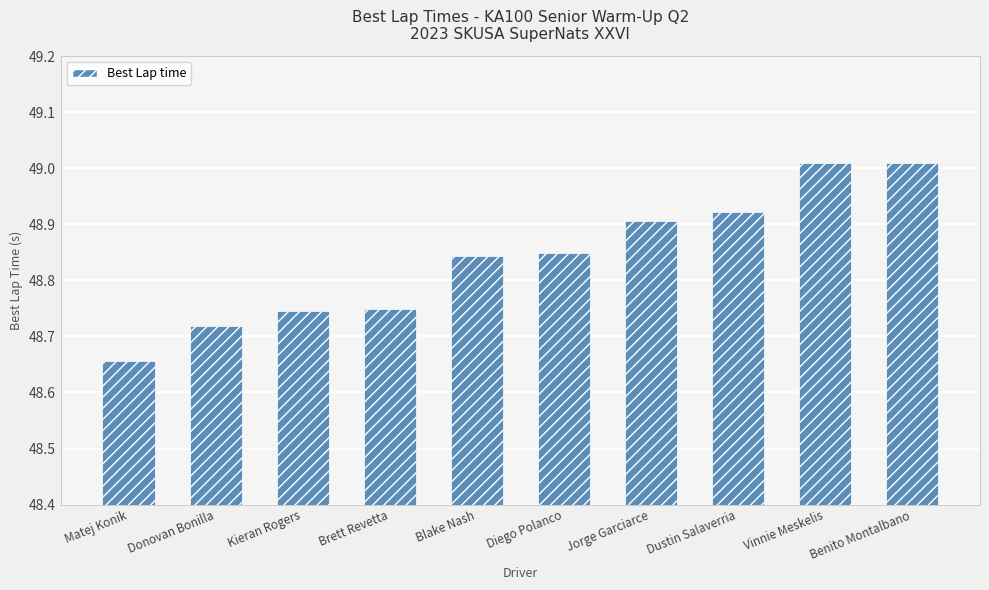

What is the label of the 7th bar from the left?

Jorge Garciarce